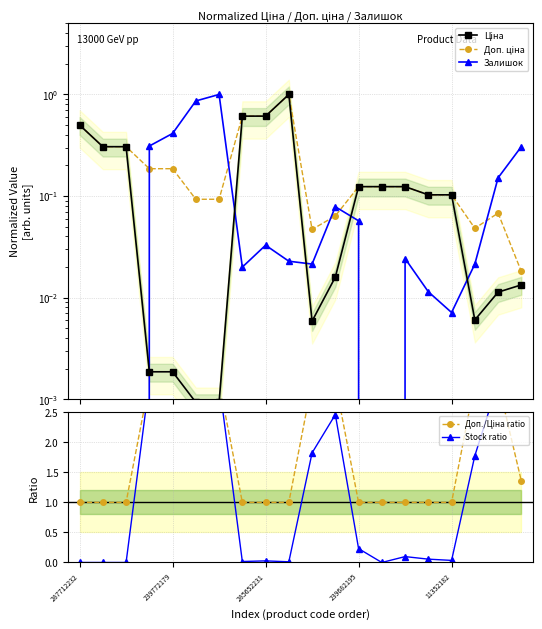

What is the approximate value of Доп./Ціна ratio at 7?

1.0